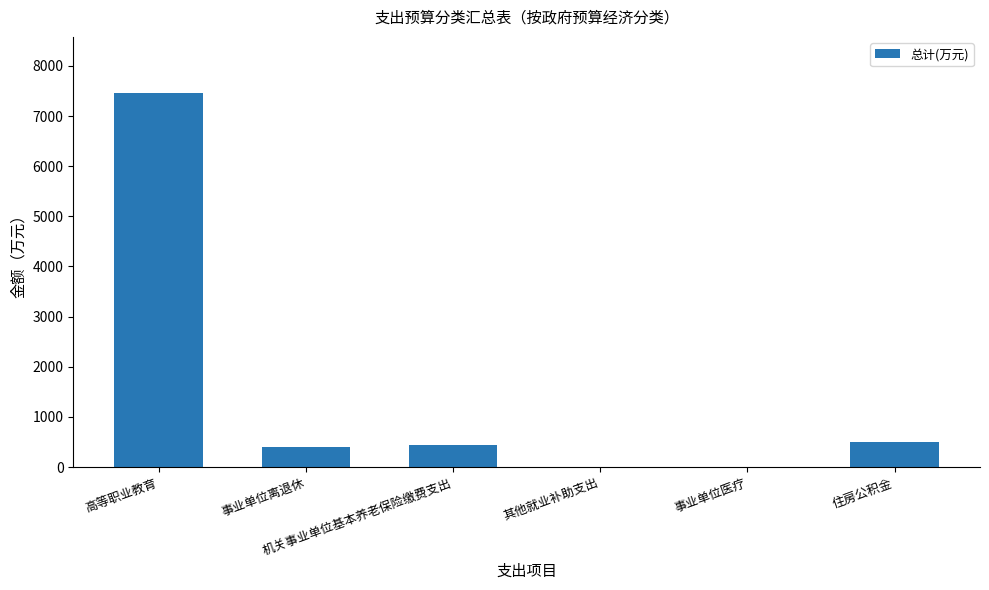

What is the sum of all values?

8812.7